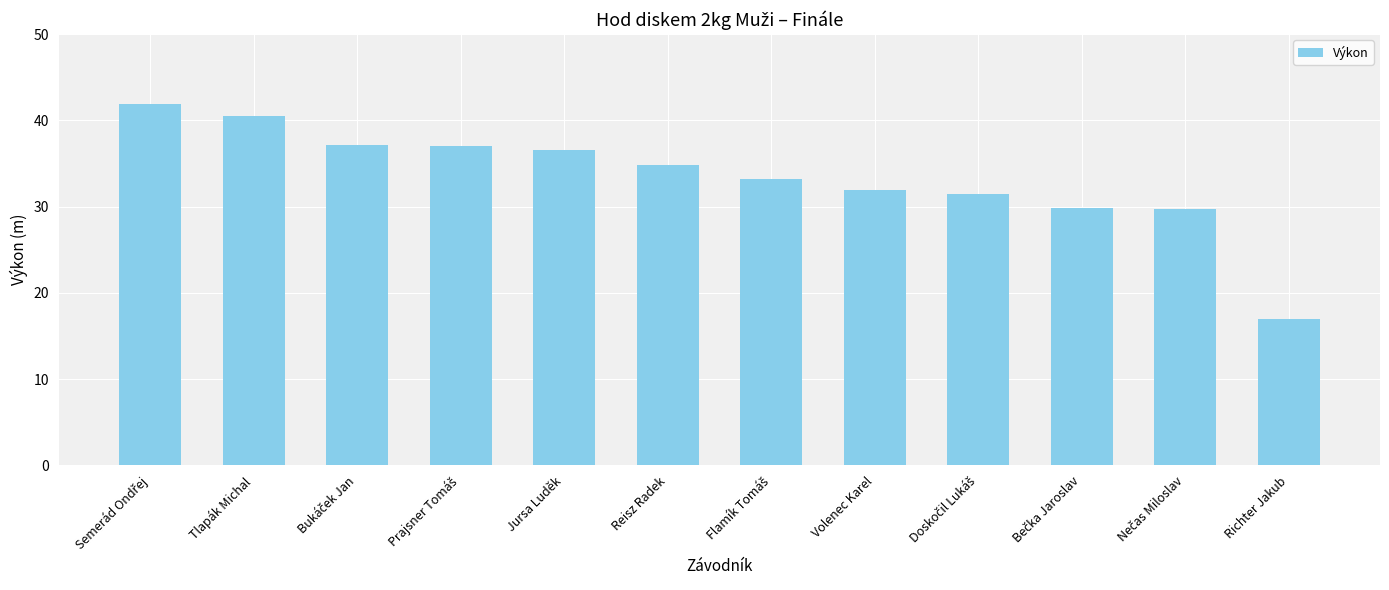

What is the difference between the maximum and minimum values?

24.9